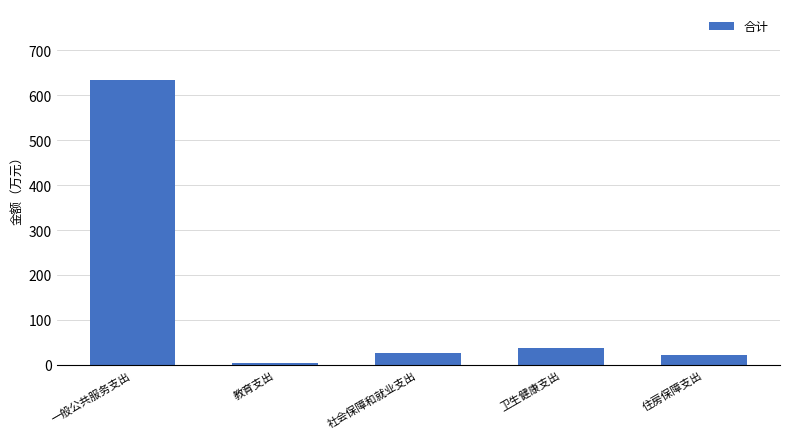

What is the value of the 5th bar from the left?

21.0